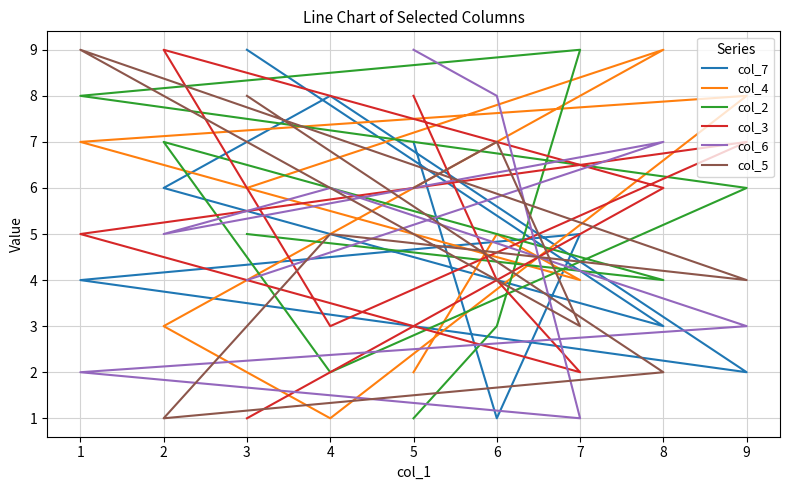

Where is the first local maximum for col_5?

3